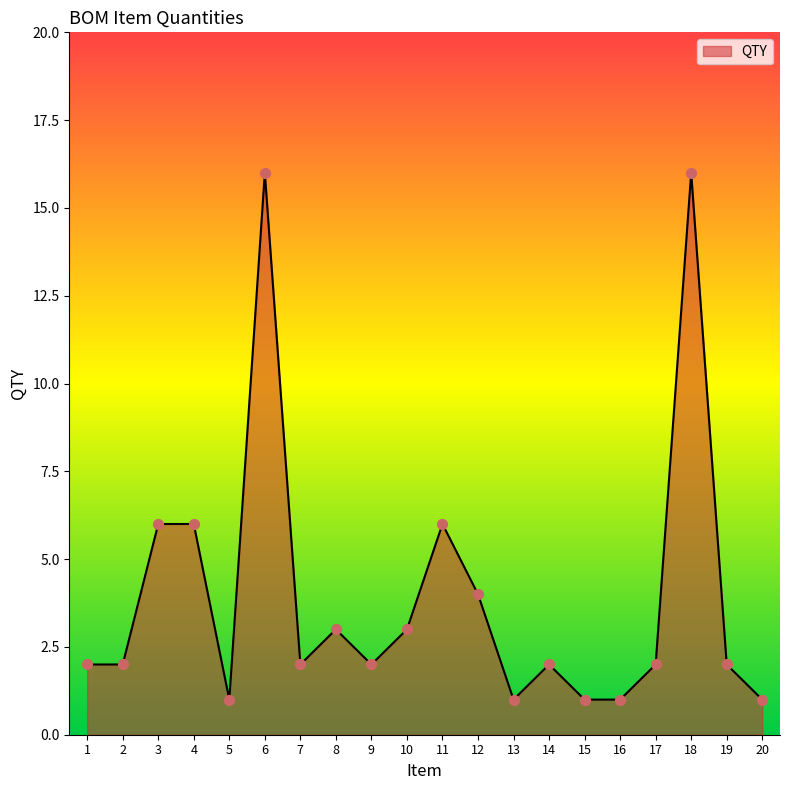

Approximately how many times larger is the value at 1 compared to 11?

0.3